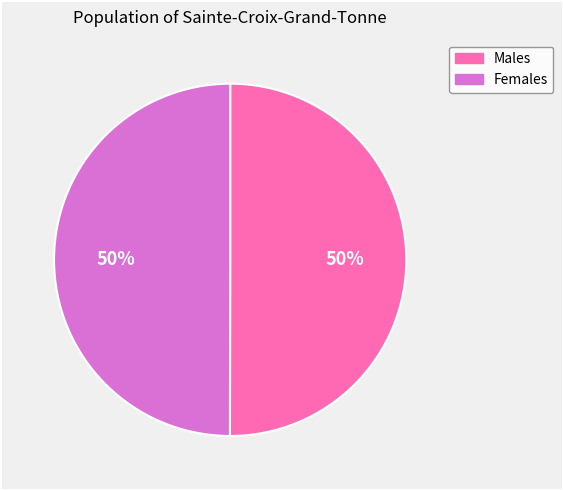

To the nearest percent, what percentage of the pie is Females?

50%